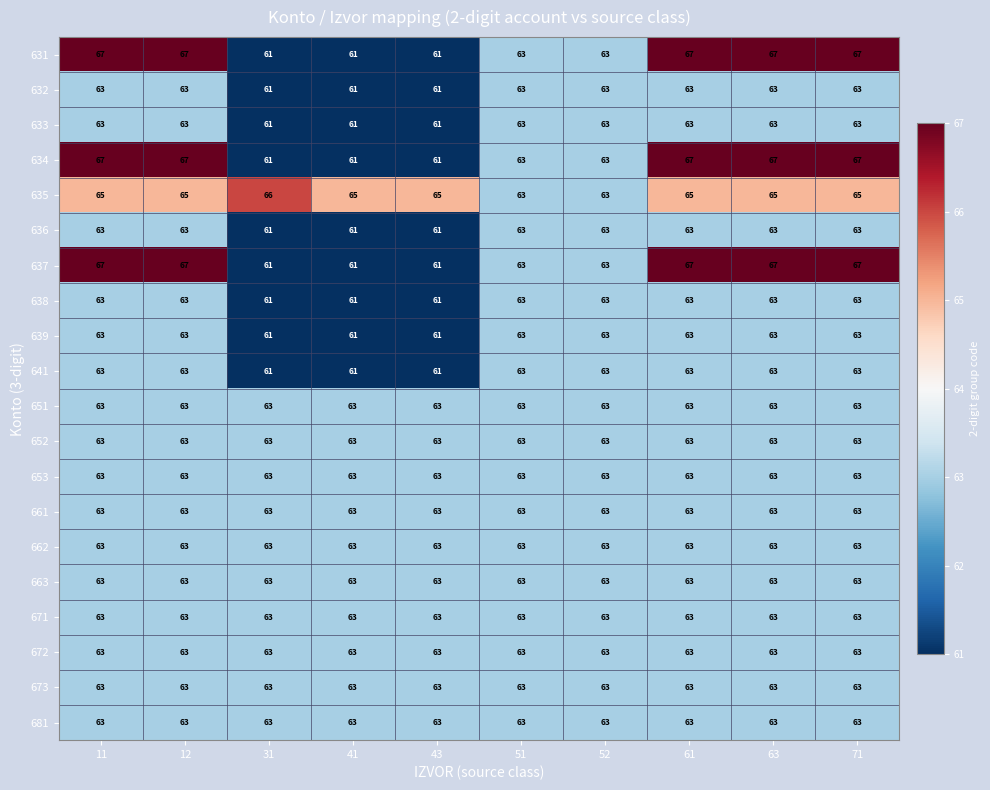

What is the greatest value displayed?

67